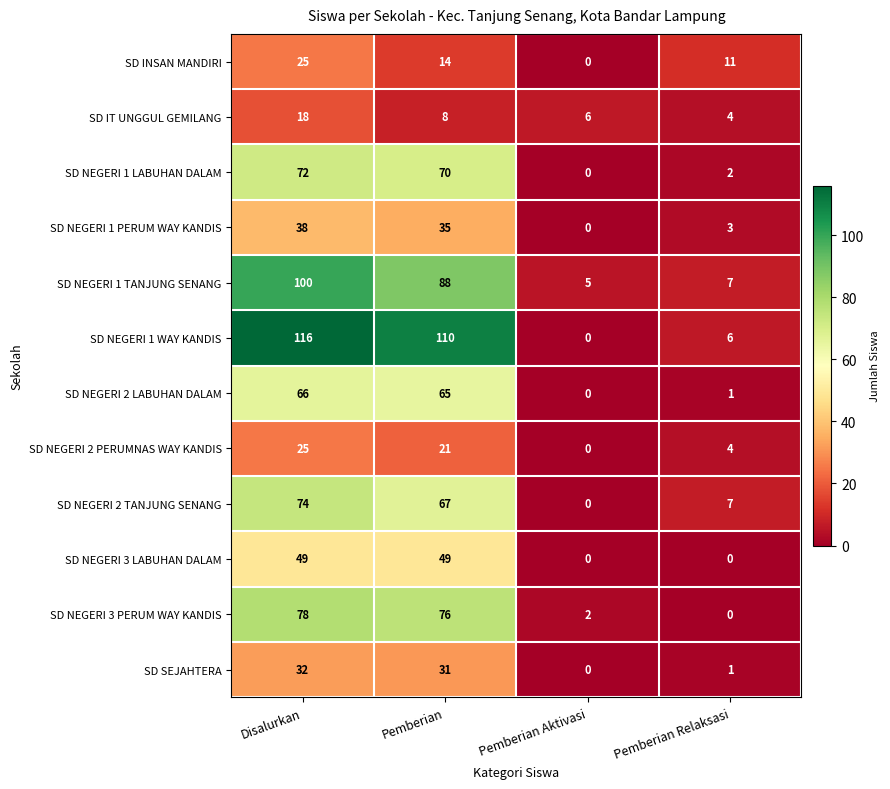

Count the number of categories in the chart.

4